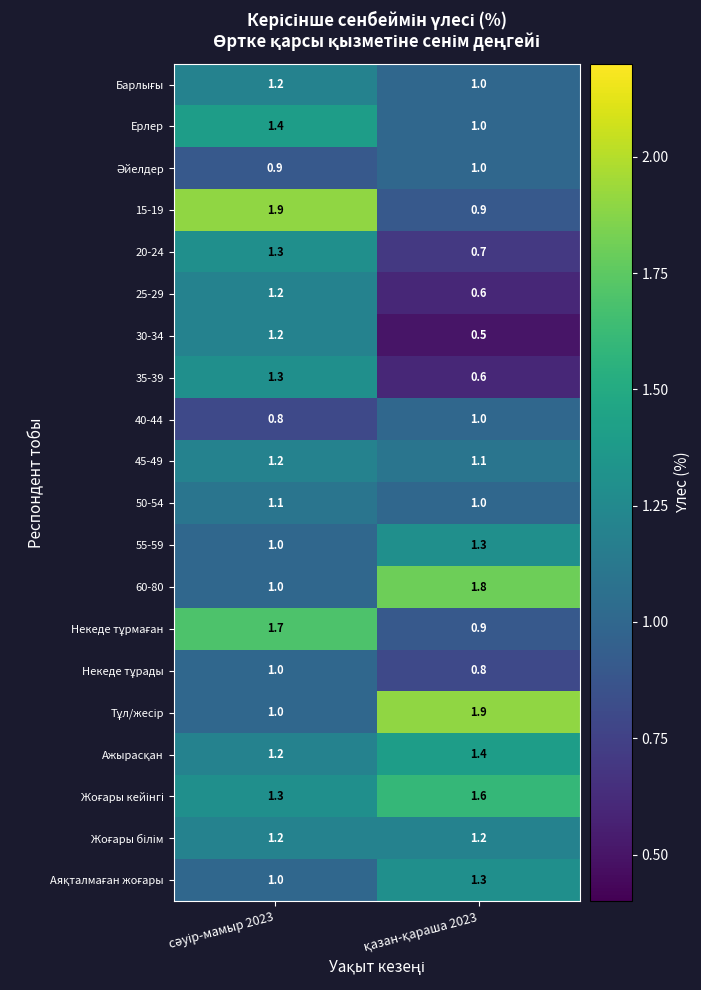

What is the maximum value shown in the chart?

1.9